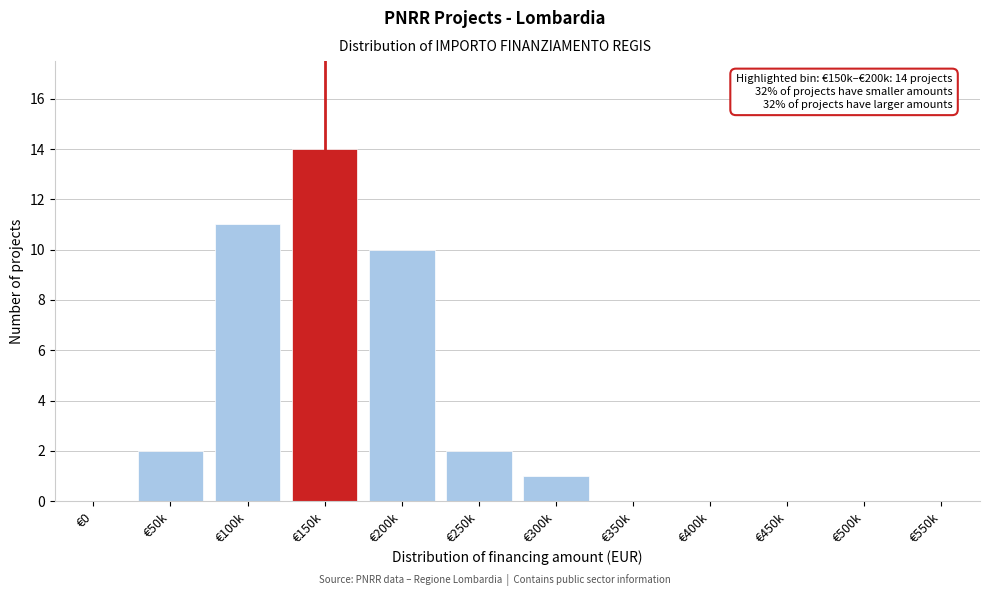

Reading right to left, transcribe all the data shown in this chart.

€550k=0	€500k=0	€450k=0	€400k=0	€350k=0	€300k=1	€250k=2	€200k=10	€150k=14	€100k=11	€50k=2	€0=0